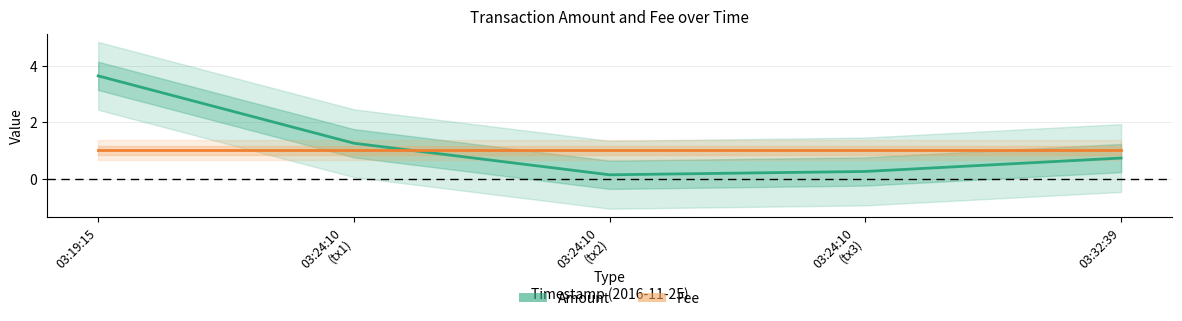

Is the value of Amount at 03:32:39 greater than the value of Fee at 03:24:10
(tx1)?

No